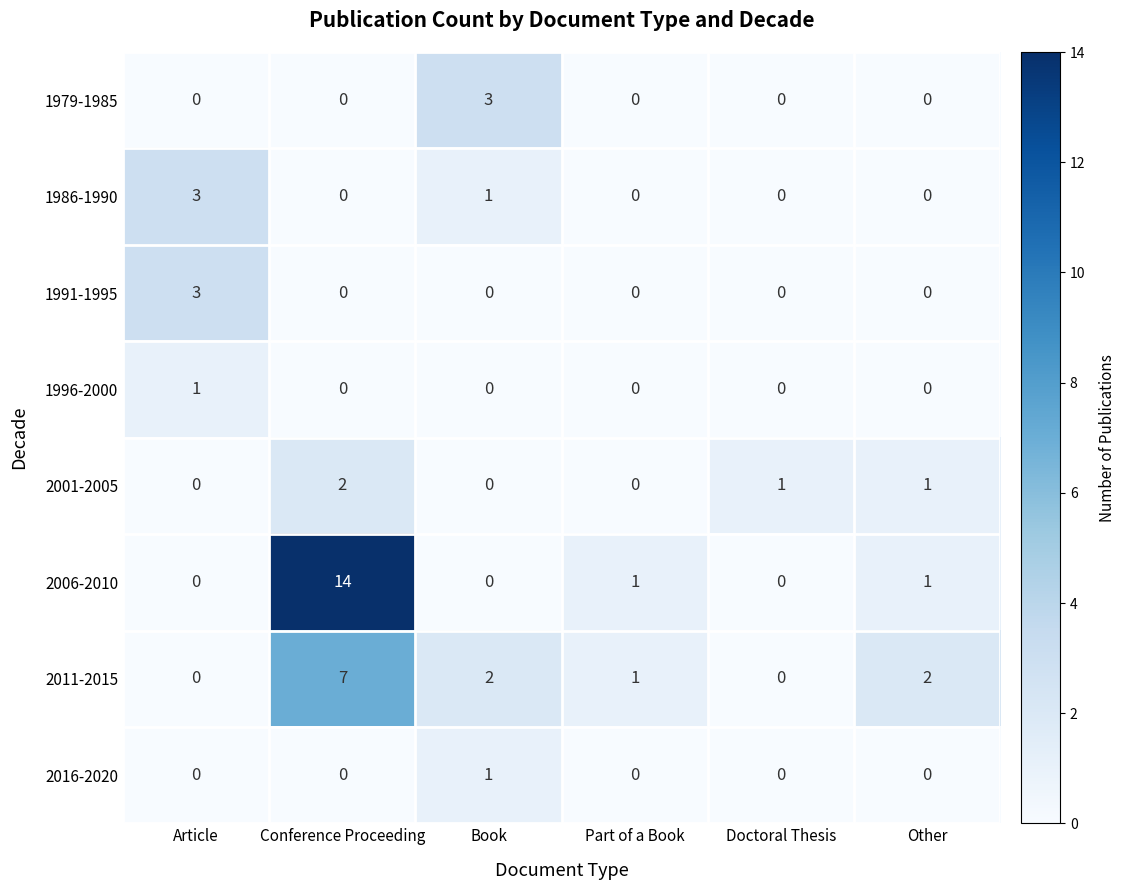

Which series has the widest spread of values?

2006-2010